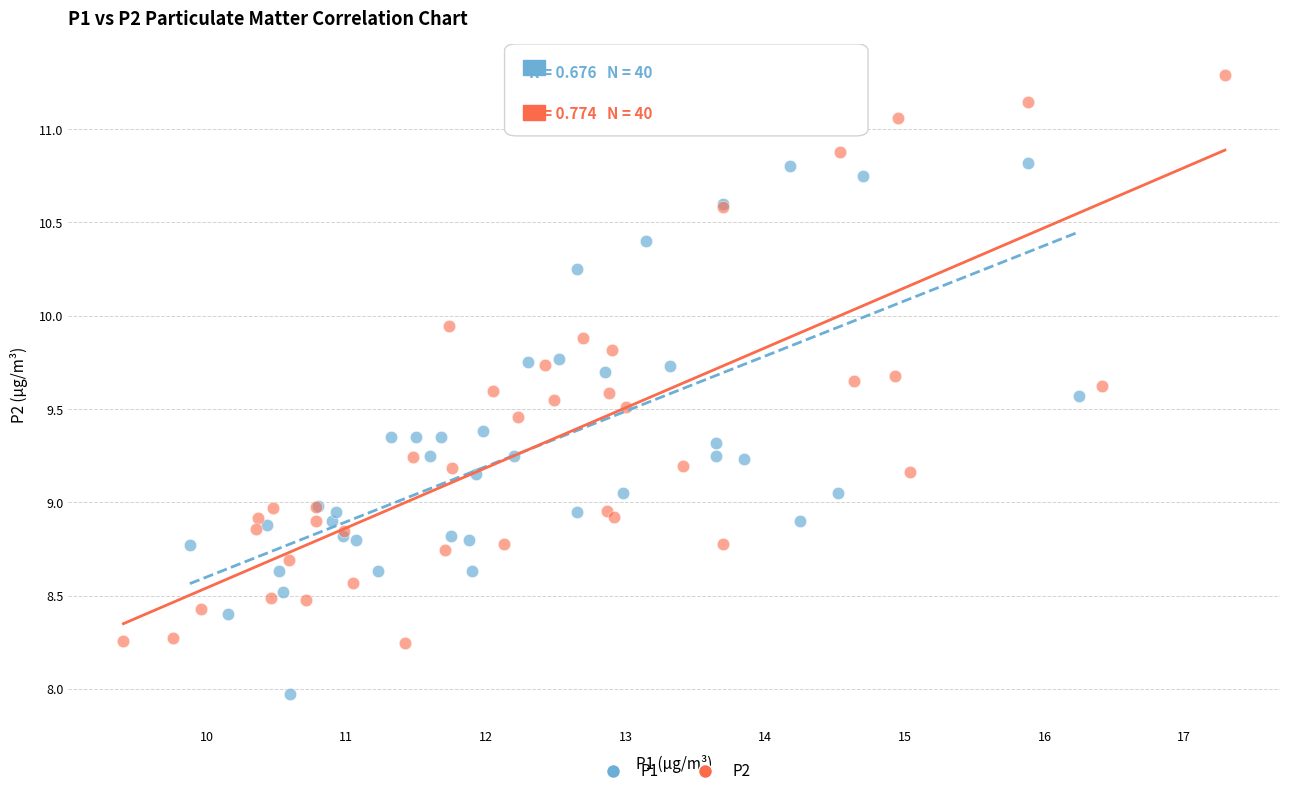

Which series has the widest spread of Y values?

P2